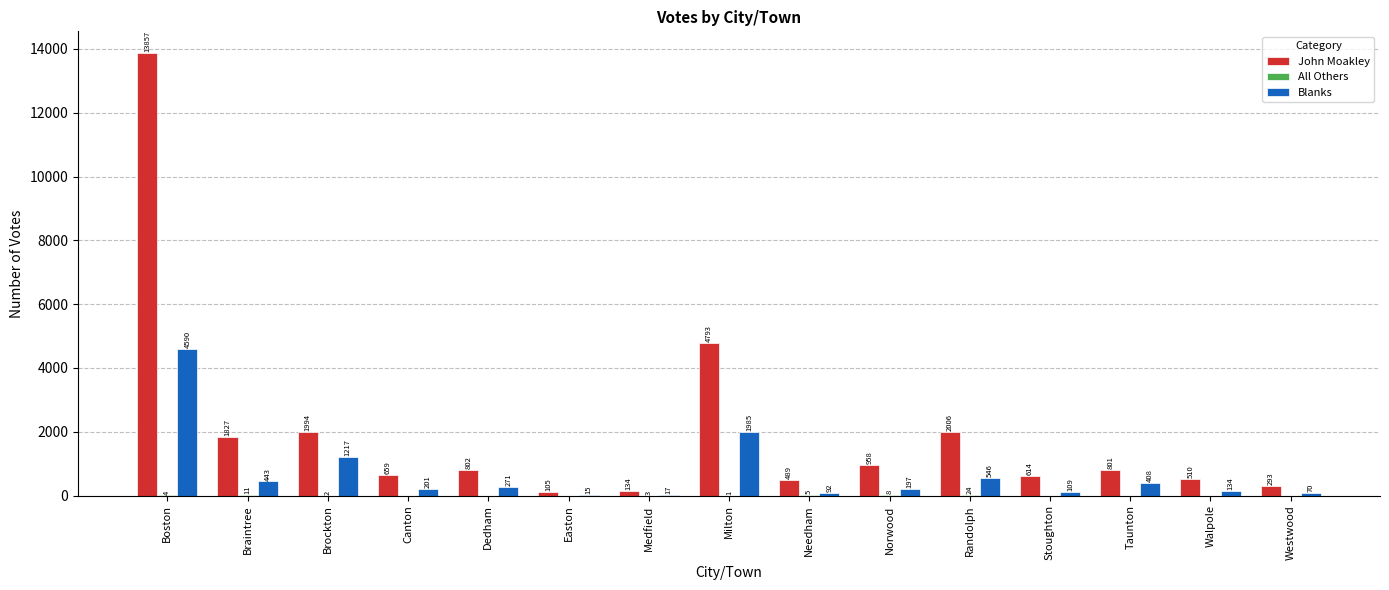

What is the highest value of the Blanks series?

4590